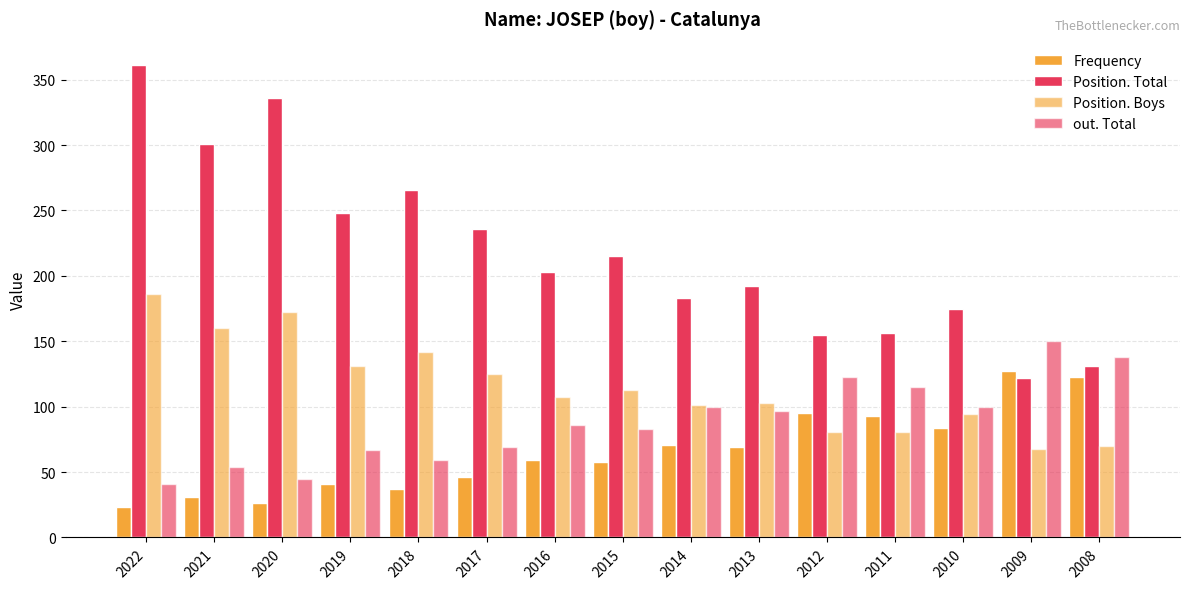

How many bars are there in each group?

4